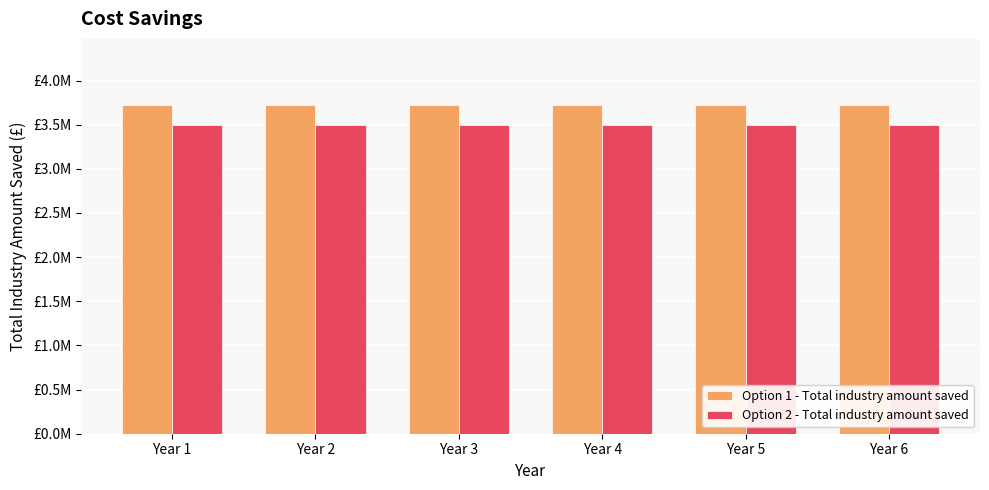

Is the value of Option 1 - Total industry amount saved at Year 2 greater than the value of Option 2 - Total industry amount saved at Year 2?

Yes